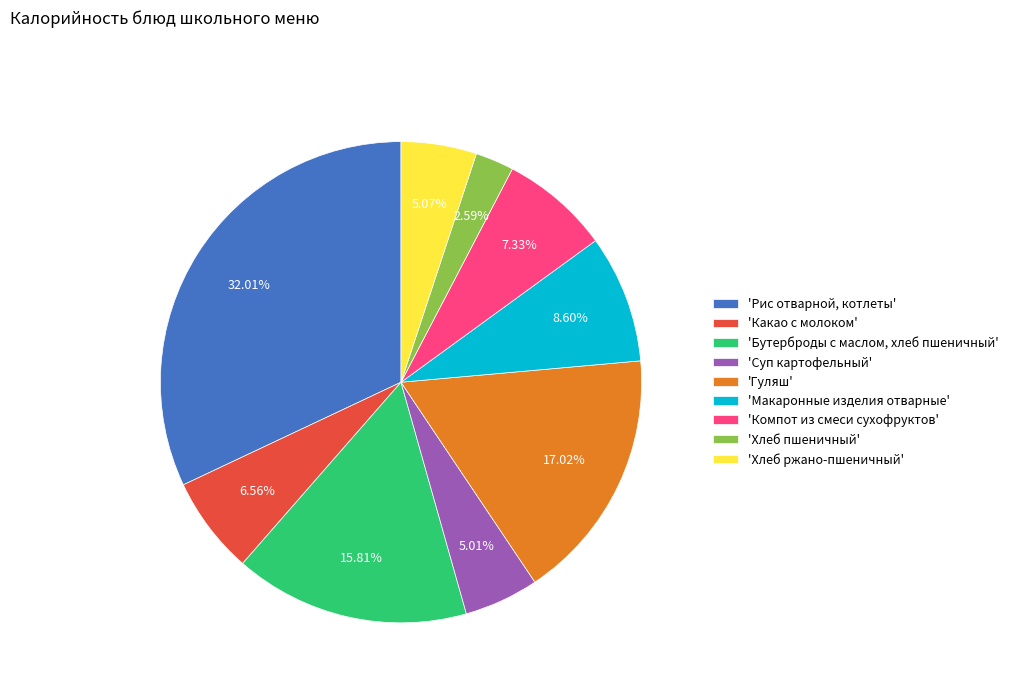

How many slices are in this pie chart?

9